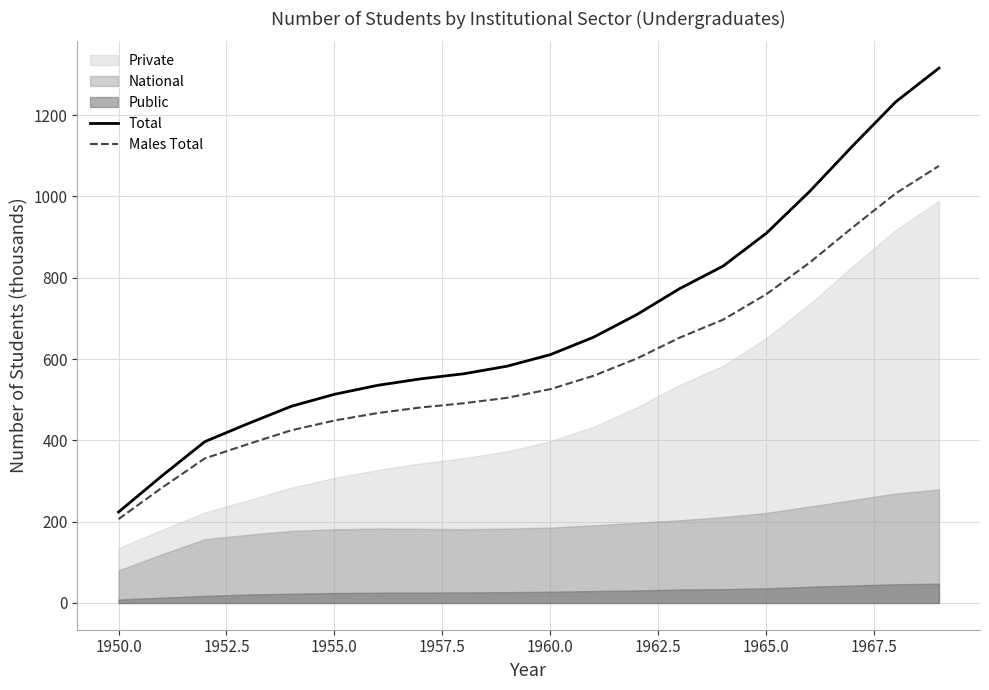

Is it true that Males Total equals 525.8 at 1960.0?

True